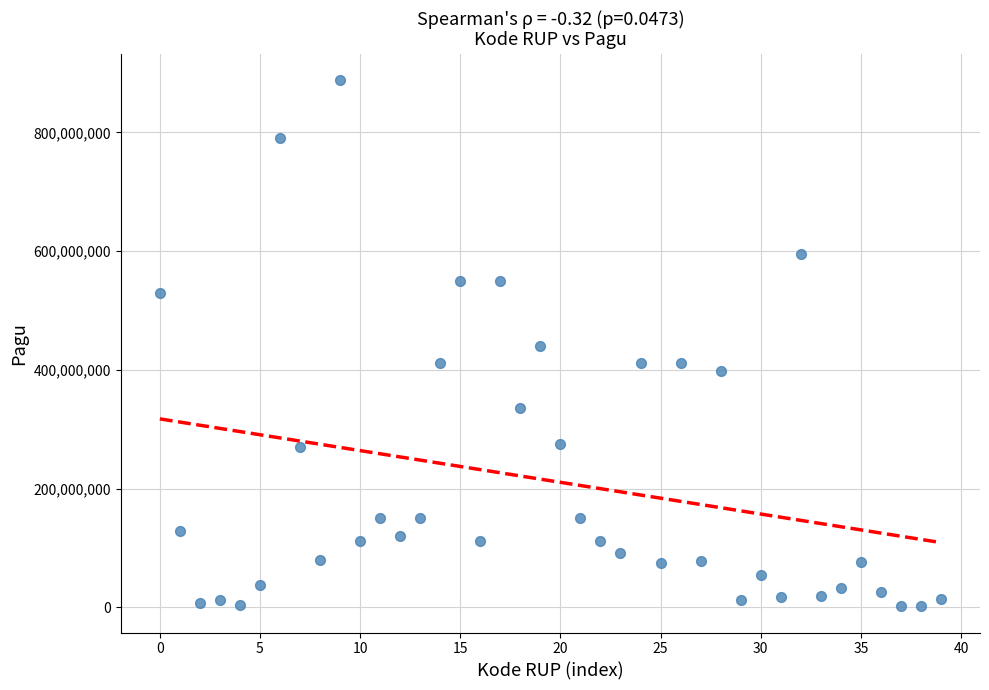

What is the range of Y values (max minus min)?

886077200